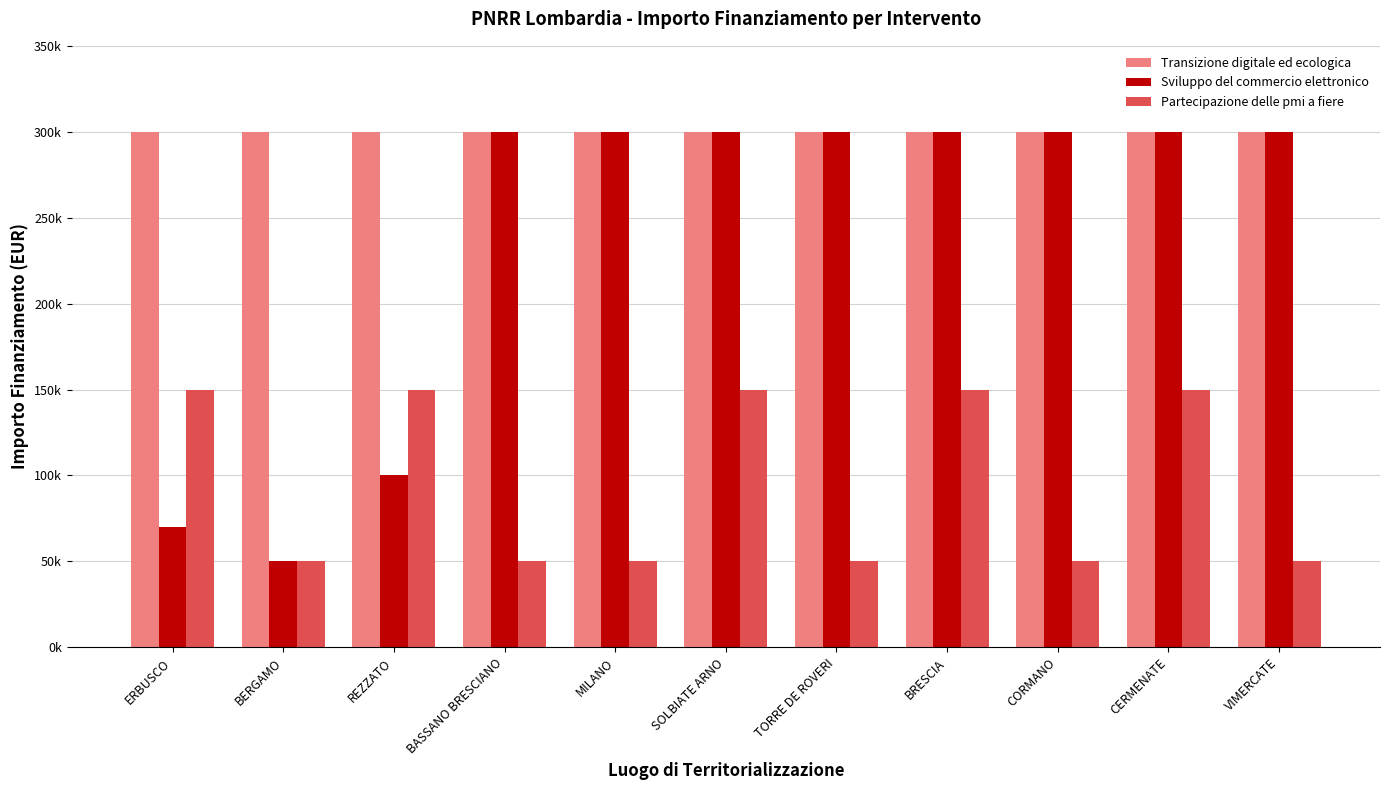

At which category is the sum across all series the highest?

SOLBIATE ARNO